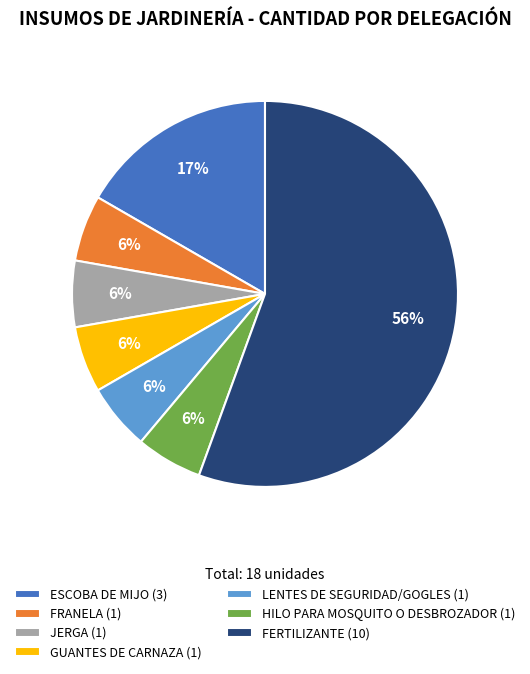

Combined, do GUANTES DE CARNAZA and FERTILIZANTE account for over 50%?

Yes